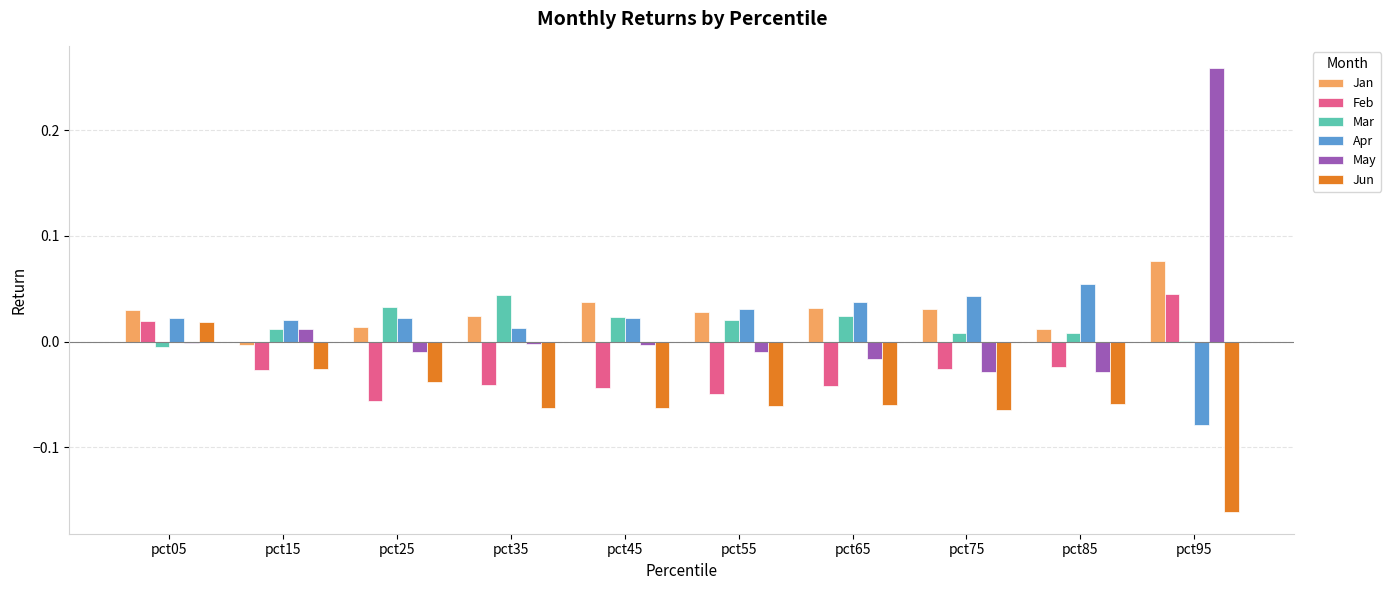

Count the number of categories in the chart.

10